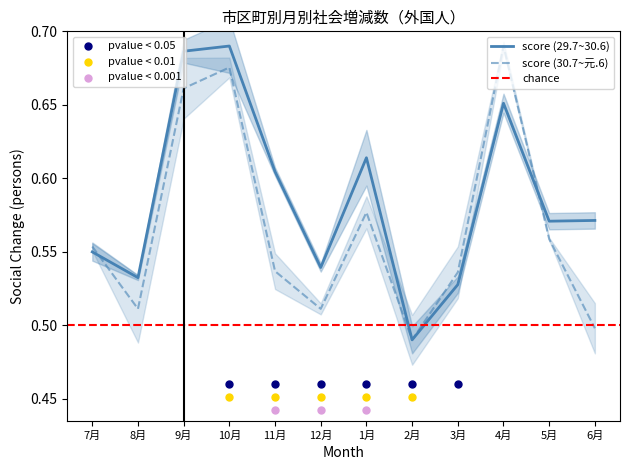

Which series contains the highest Y value?

score